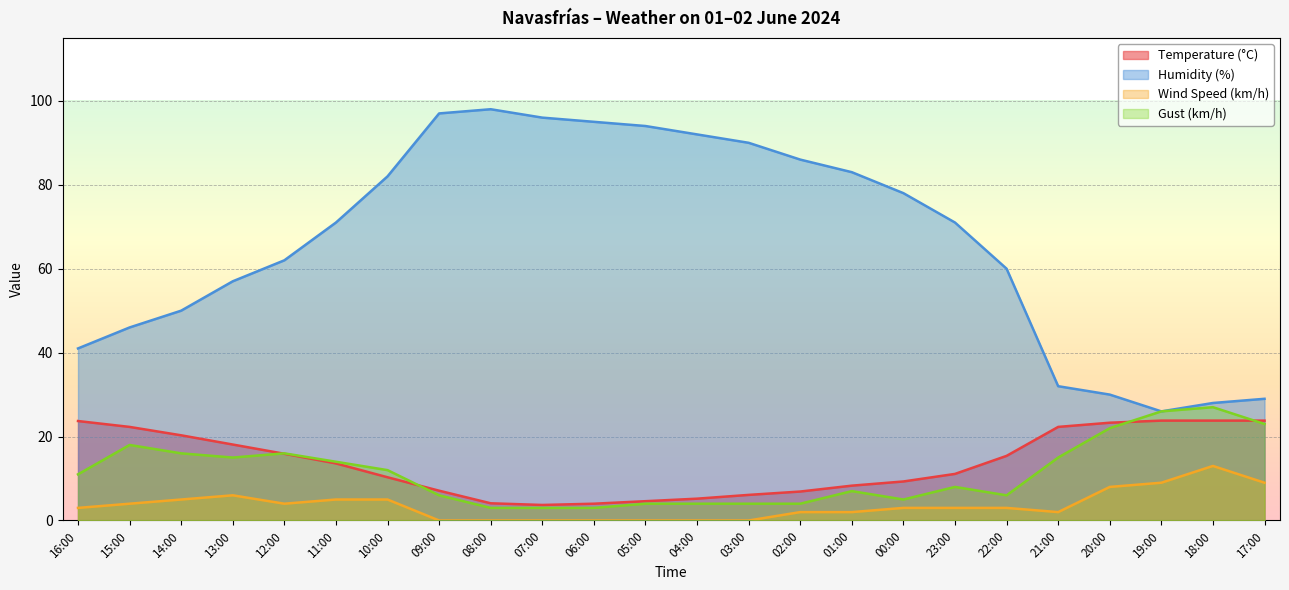

What is the value of the Gust (km/h) point at the 8th from the left?

6.0